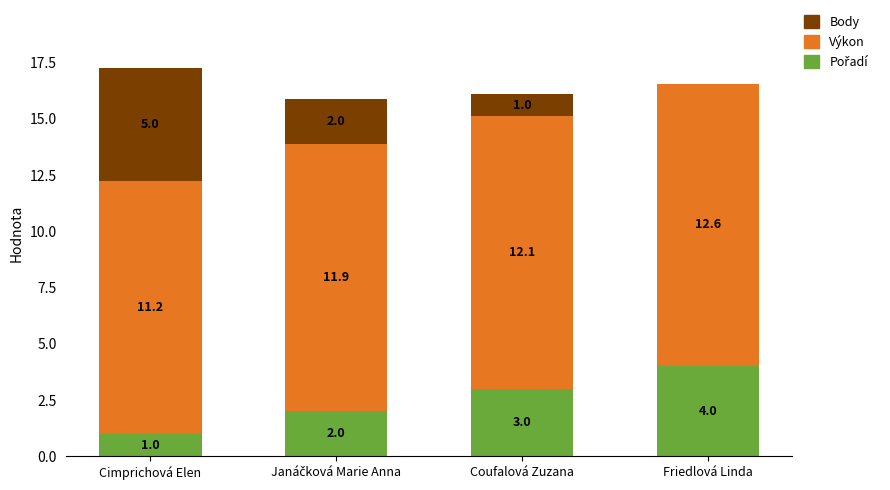

Count the number of data series in this chart.

3